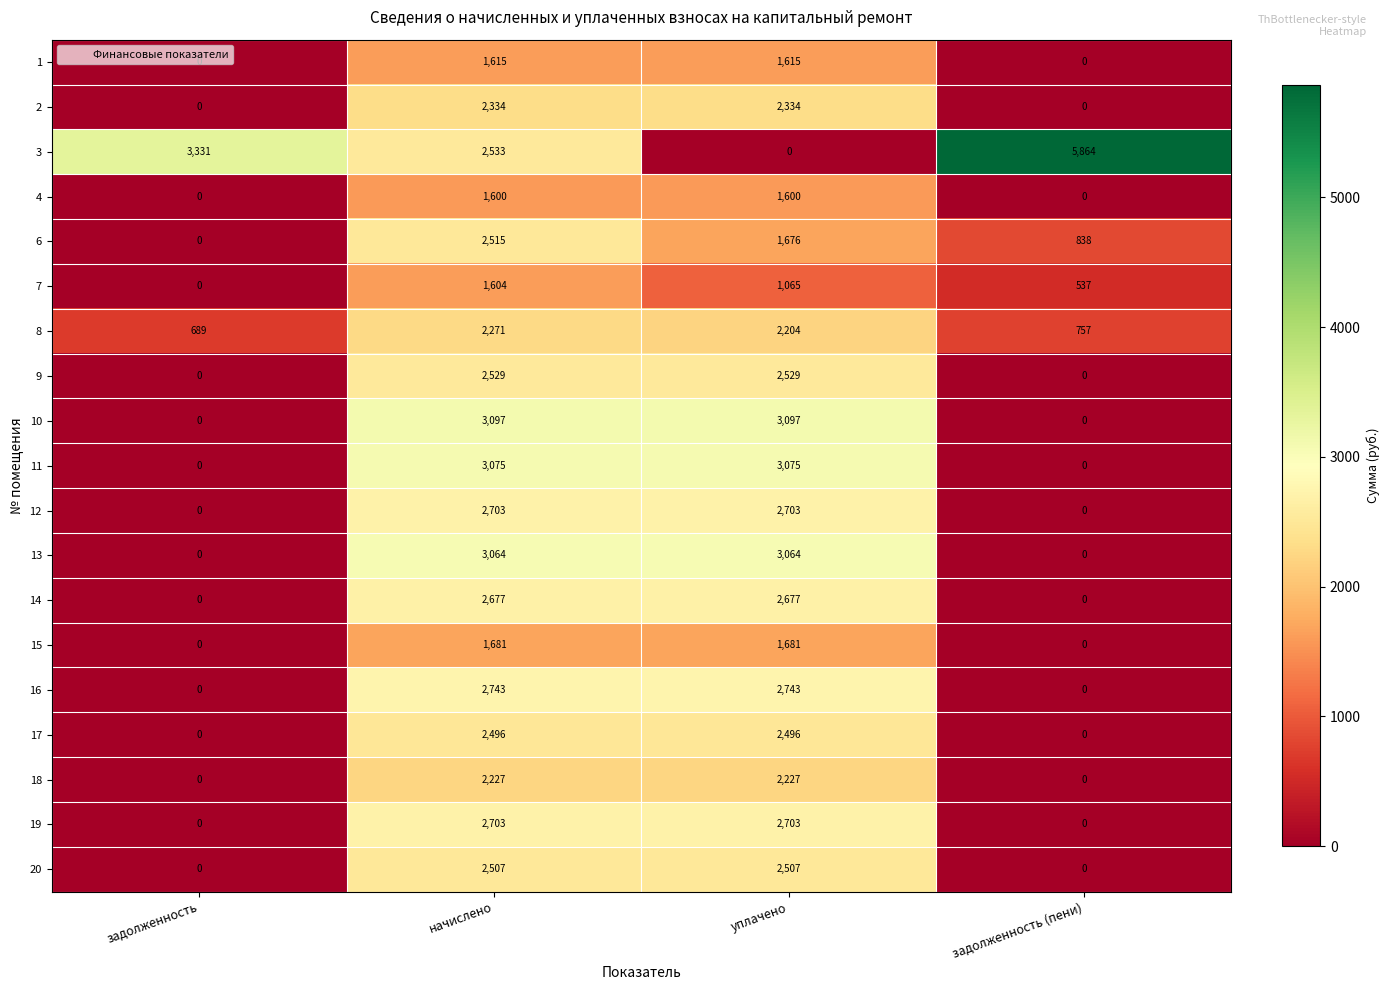

How many 4 values are between 0 and 1600?

4